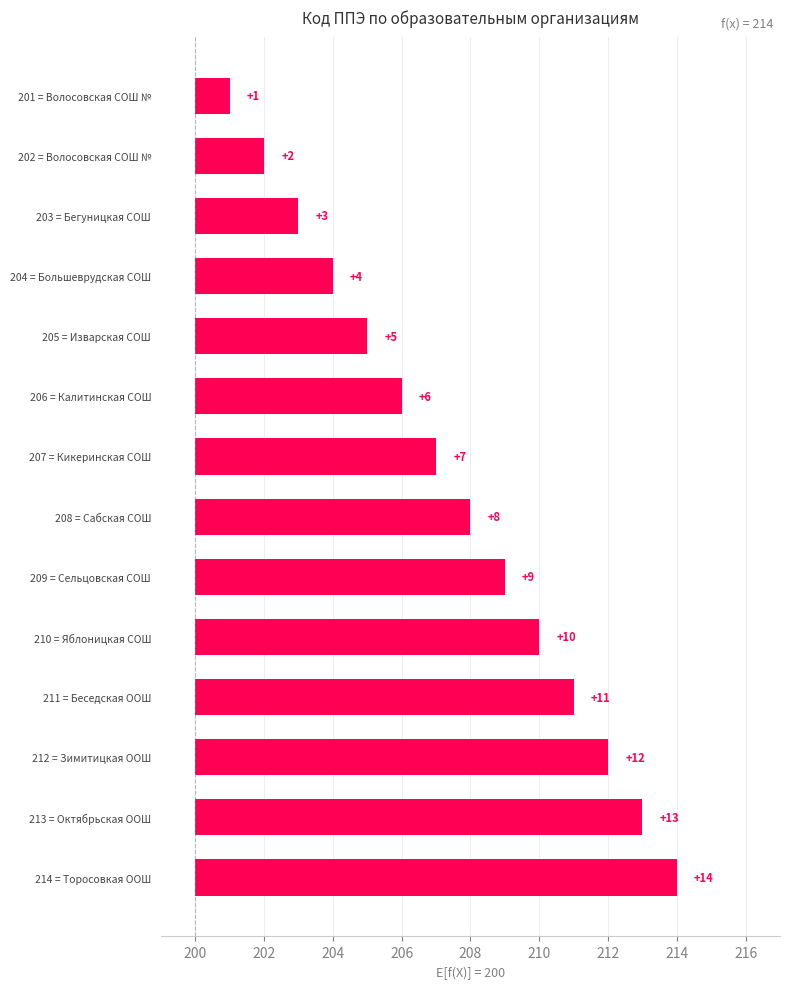

The chart shows a value of 13 at 213 = Октябрьская ООШ. True or false?

True